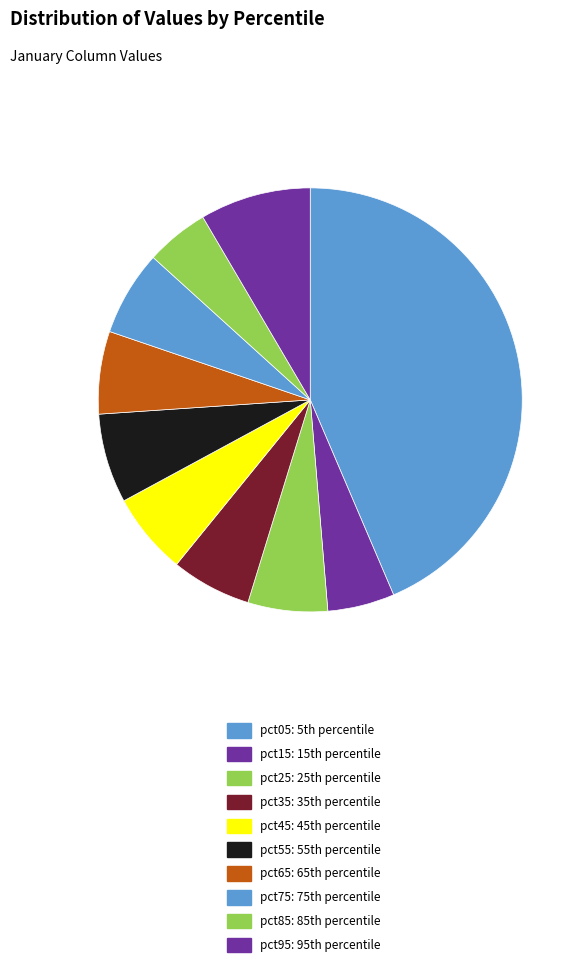

Count the number of slices in the pie.

10